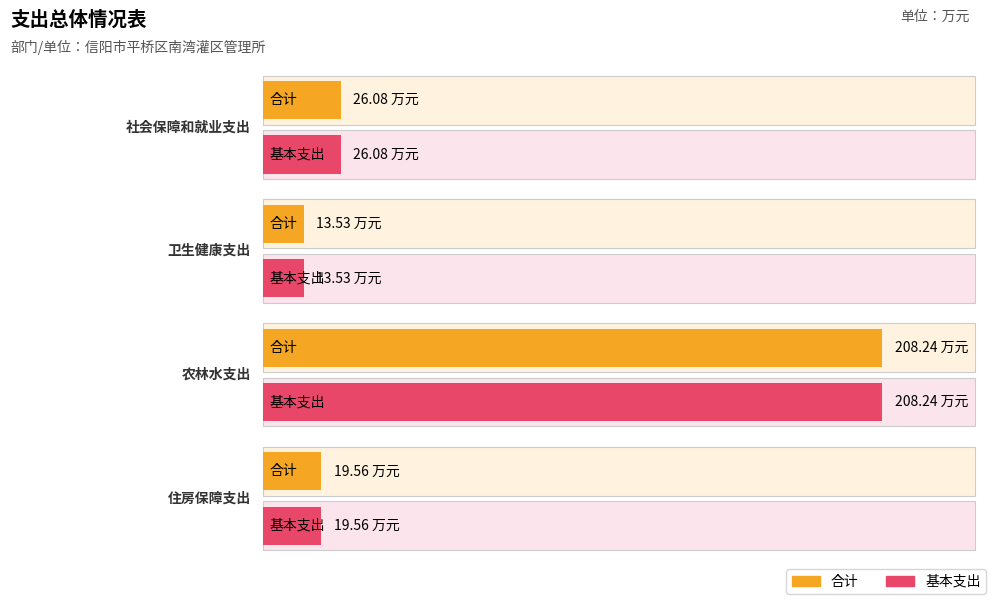

What is the highest value of the 基本支出 series?

208.2